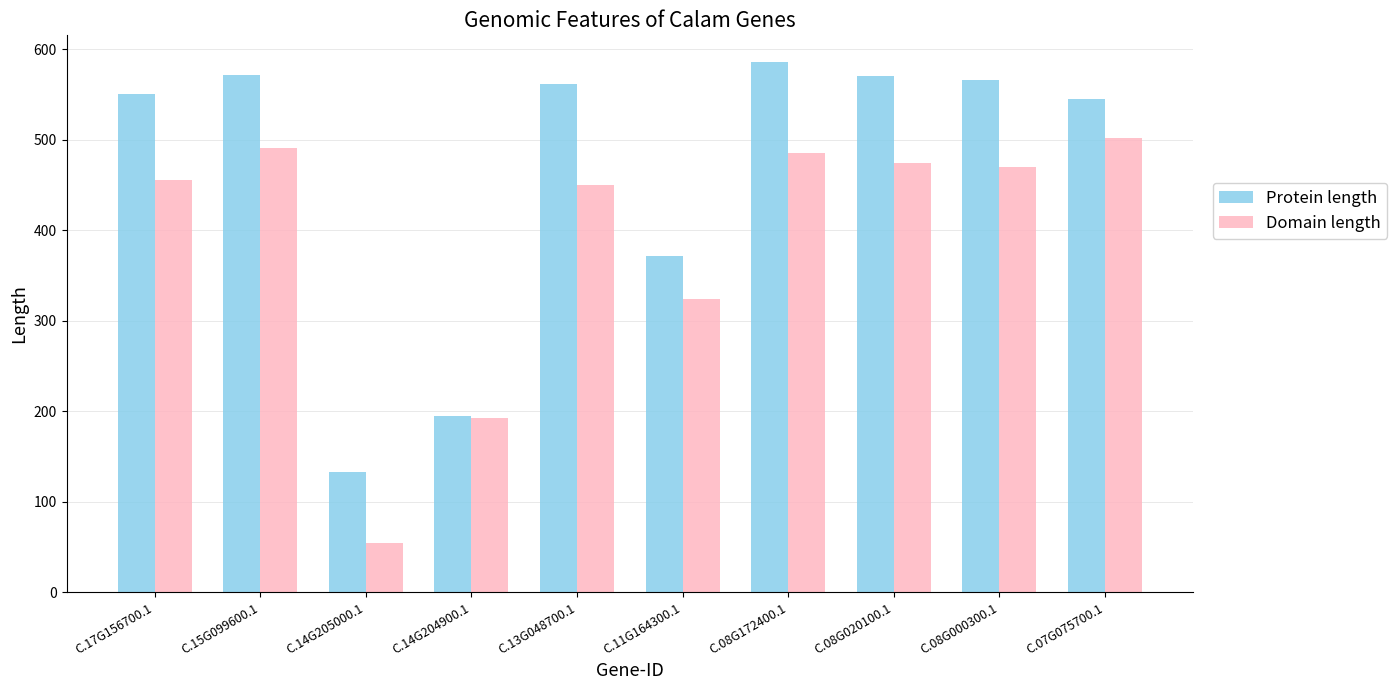

True or false: Domain length has a value of 324 at C.11G164300.1.

True